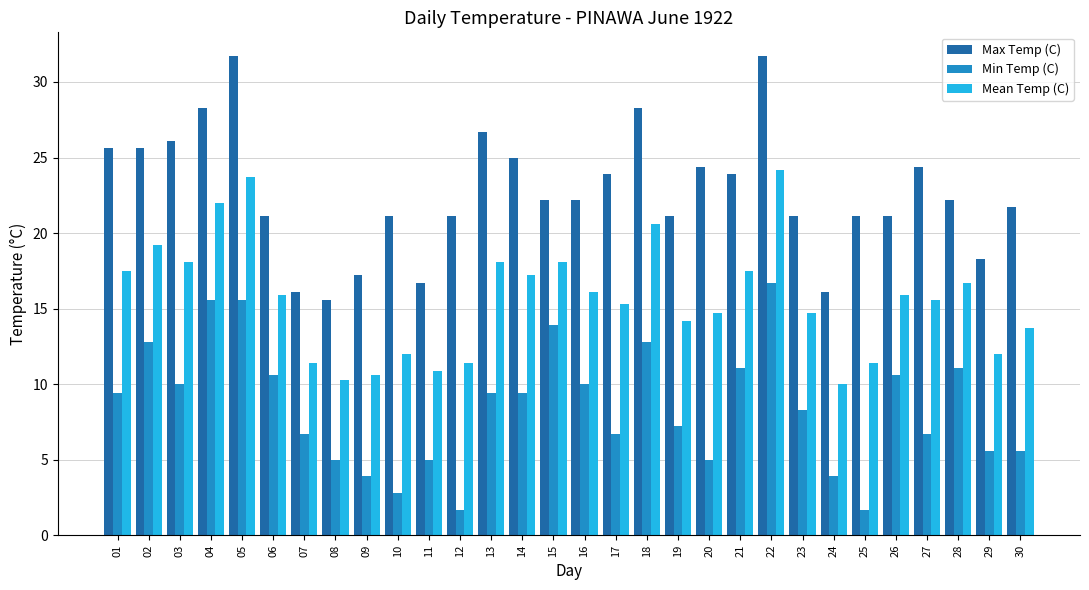

How many distinct data groups are displayed?

3